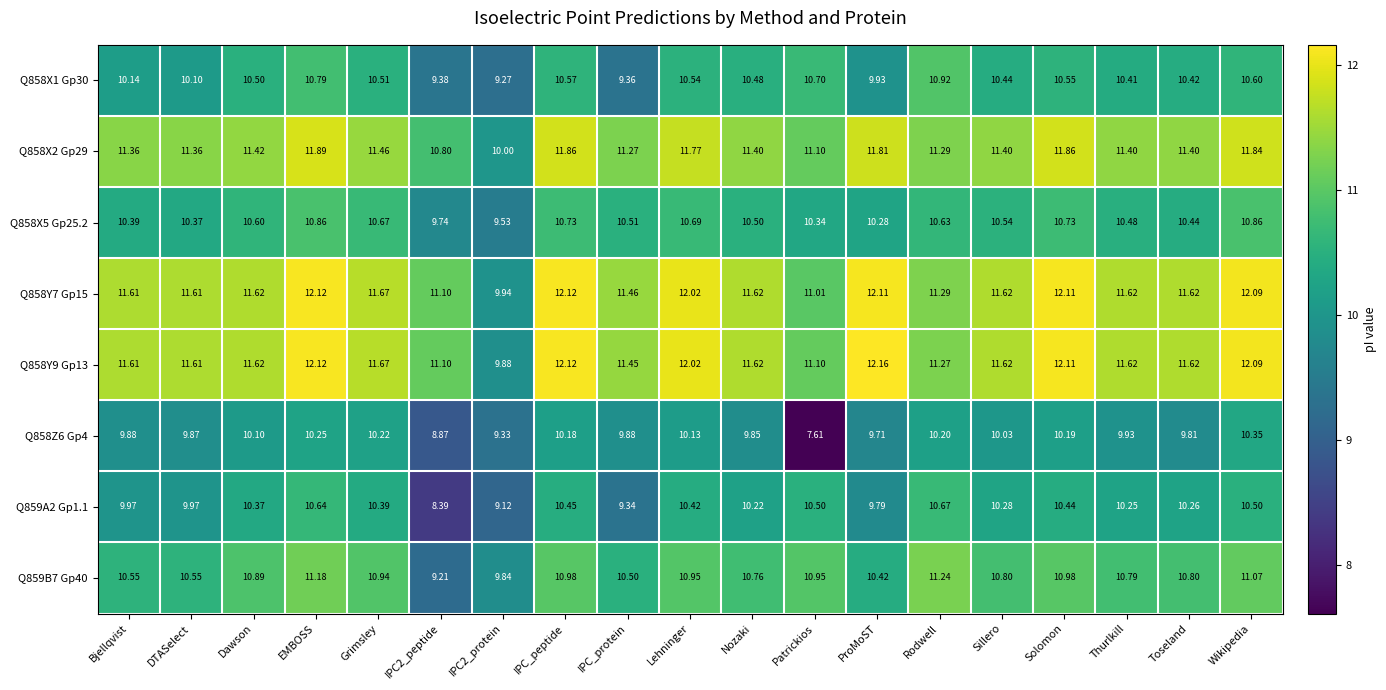

Which category has the highest value across all series?

ProMoST